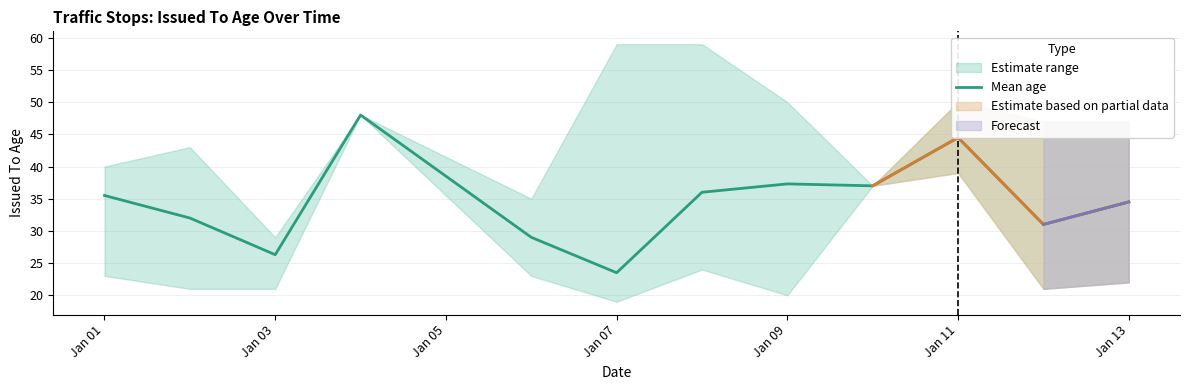

Where does the Mean age series first go above 35?

Jan 01